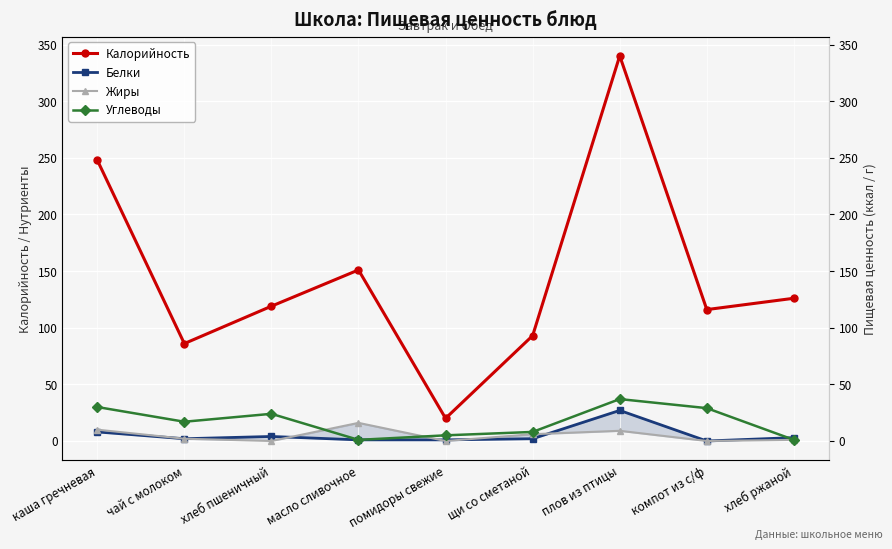

Which series has the largest range (max minus min)?

Калорийность